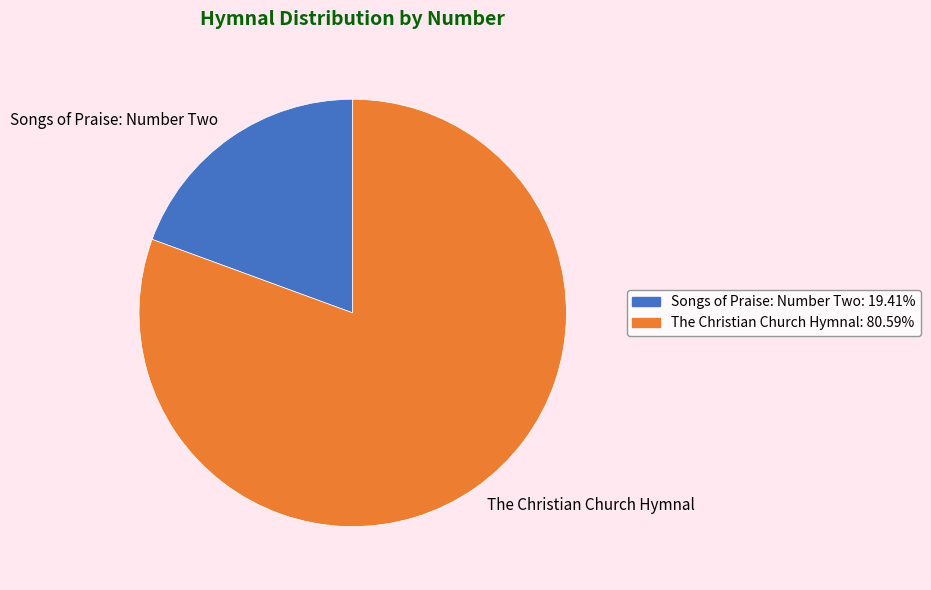

Is it true that The Christian Church Hymnal is 81% of the pie?

True